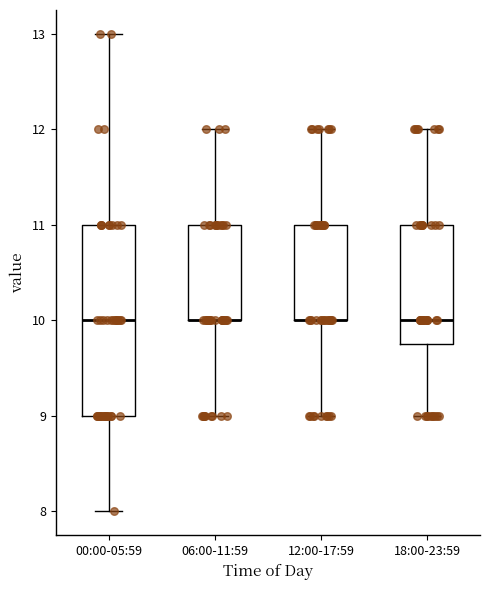

Which box is the tallest, from its lower edge to its upper edge?

00:00-05:59